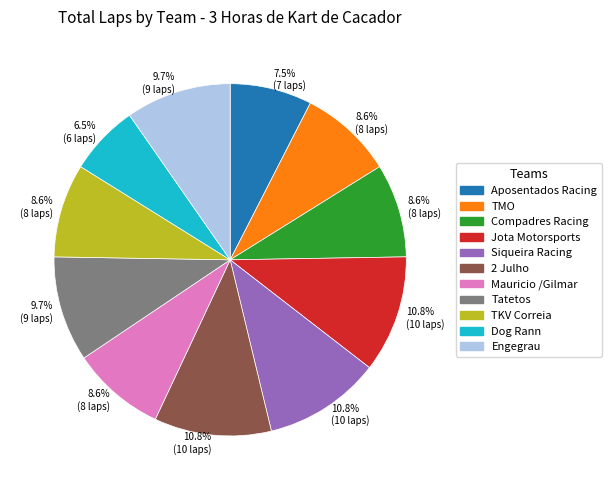

The Engegrau slice represents 10% of the pie. True or false?

True